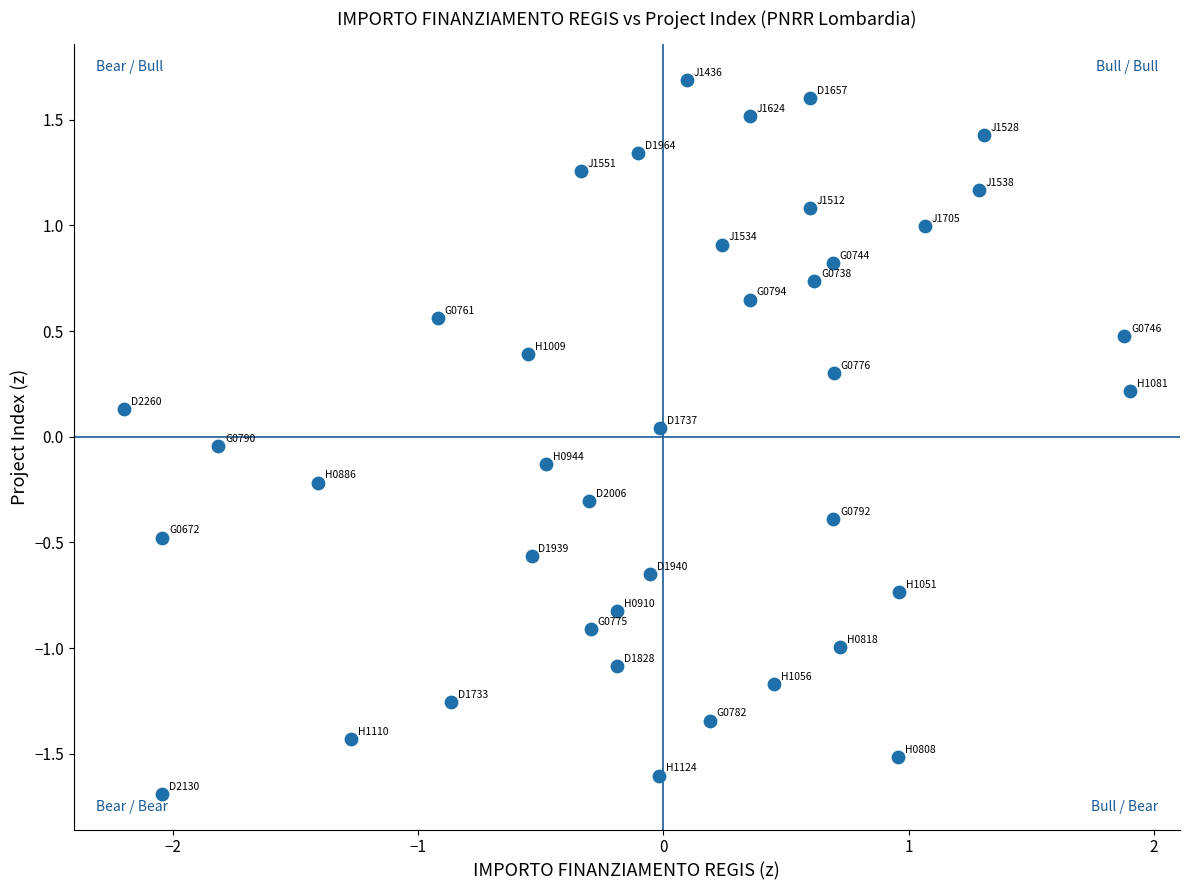

What is the range of X values (max minus min)?

4.1